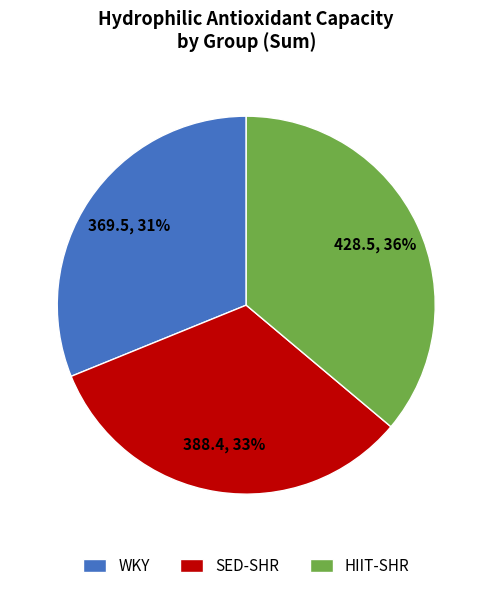

What percentage is the SED-SHR slice, to the nearest percent?

33%